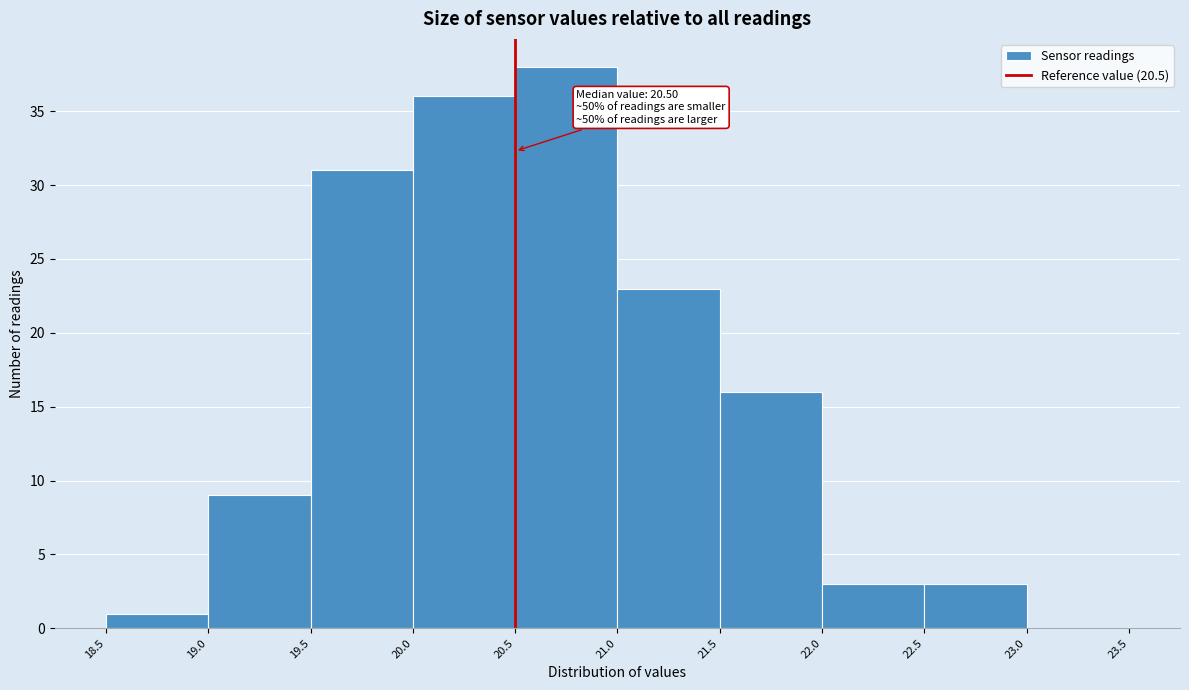

Which range on the x-axis has the tallest bar?

20.5 to 21.0